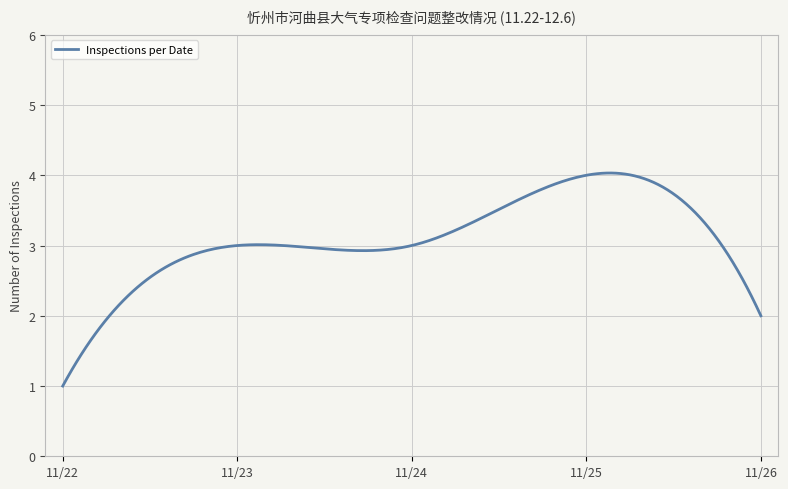

What is the difference between the maximum and minimum values?

3.0